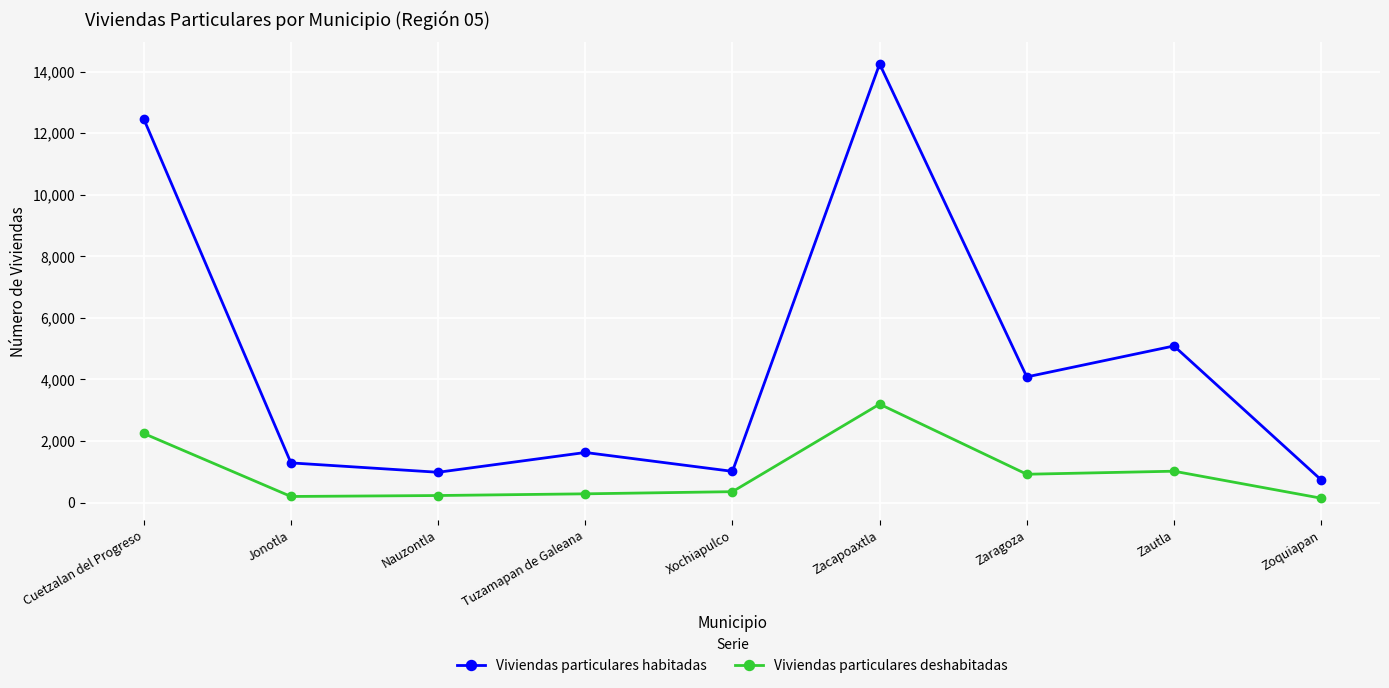

What is the total value across all series at Tuzamapan de Galeana?

1915